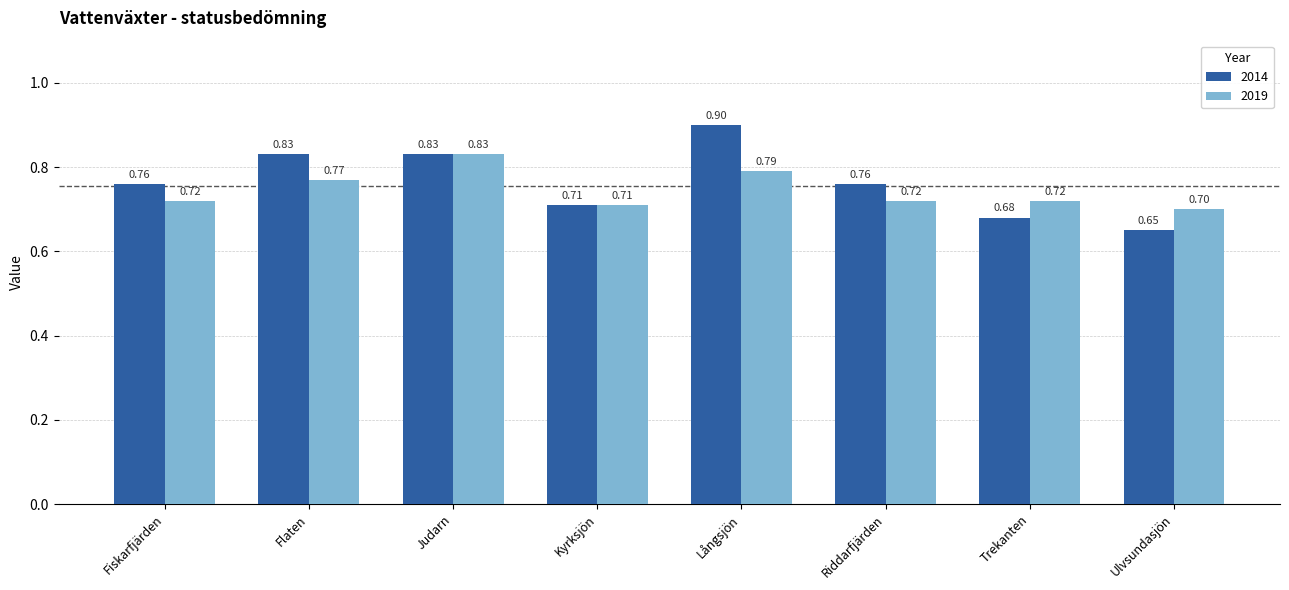

Rank the series at Långsjön from lowest to highest value.

2019, 2014